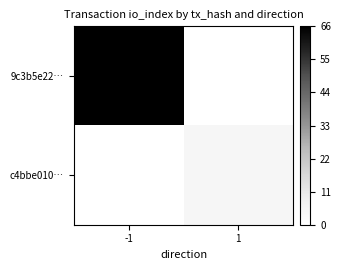

Rank the series by their maximum value, from highest to lowest.

9c3b5e22…, c4bbe010…